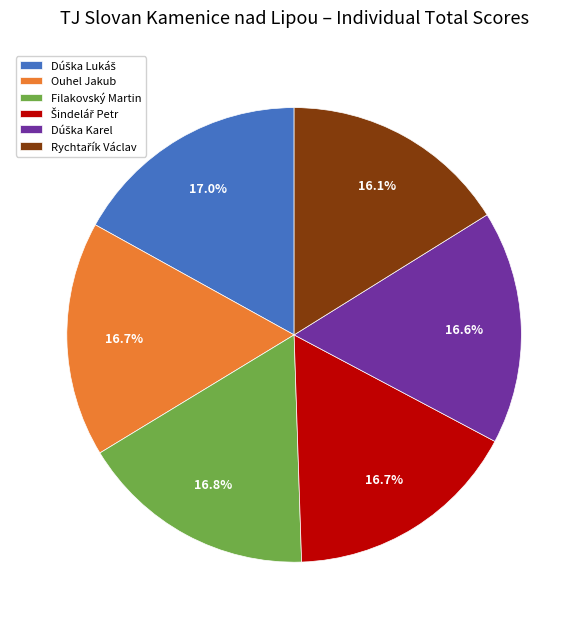

Does any single category account for the majority?

No